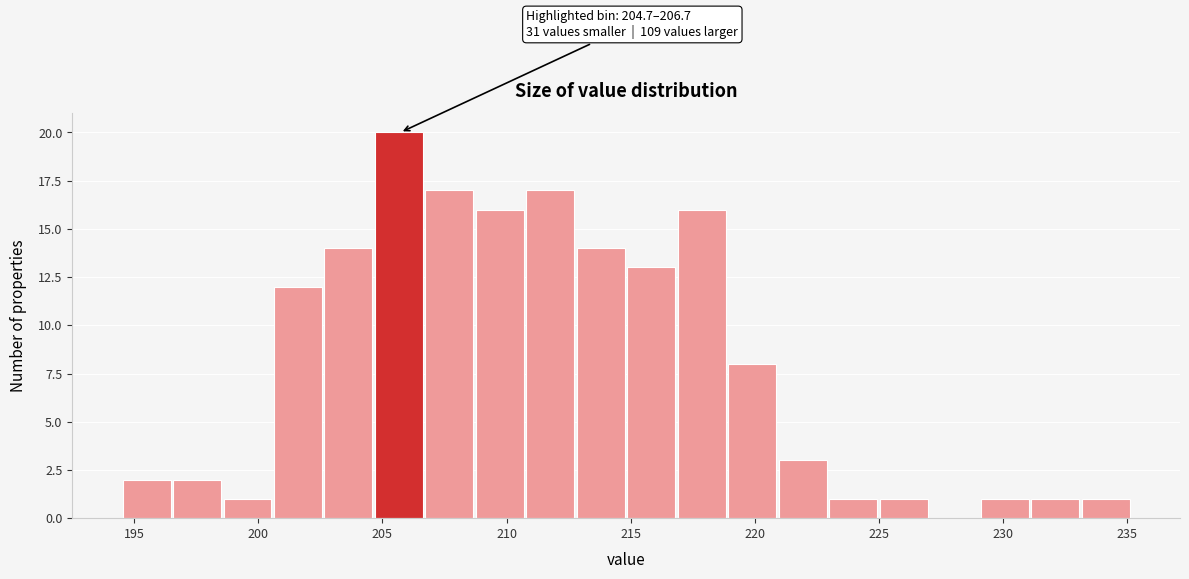

Over which range of the x-axis is the bar tallest?

204.5 to 206.5